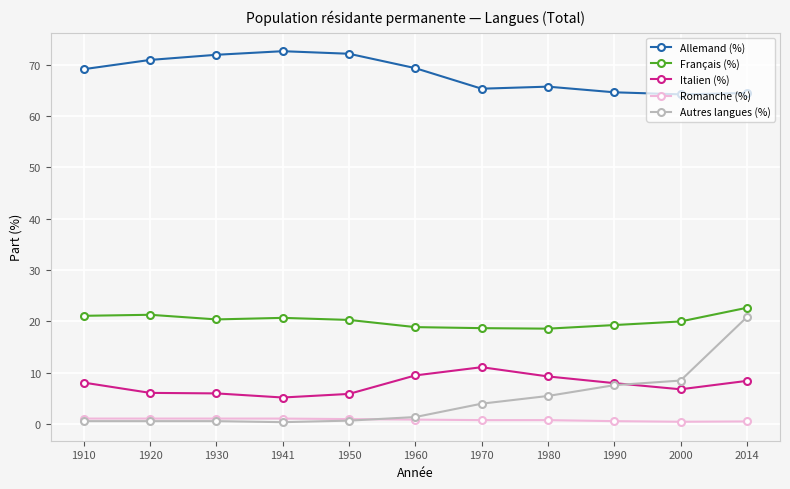

What is the value of the Allemand (%) point at the 4th from the left?

72.6